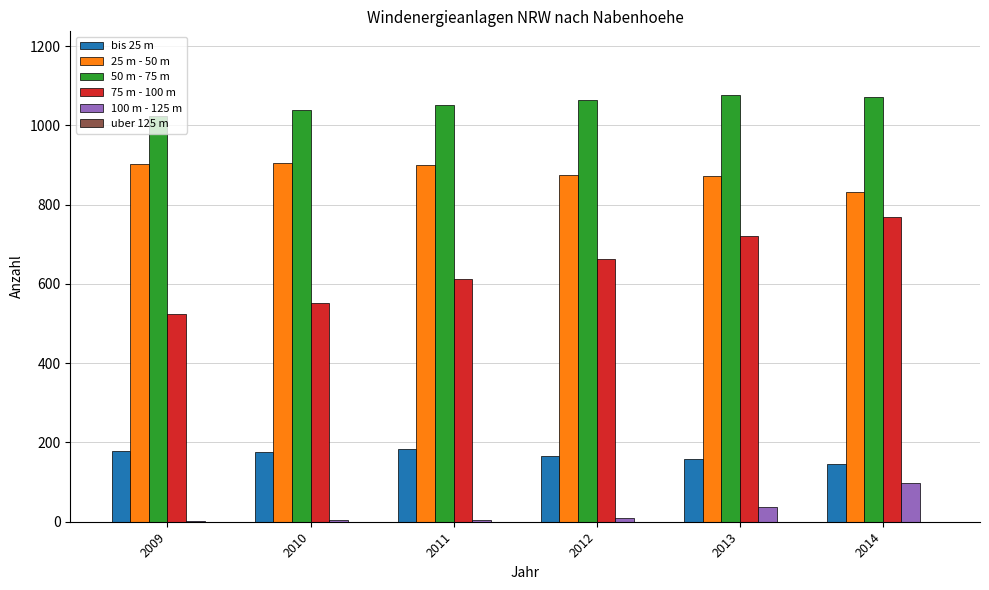

Is the value of 50 m - 75 m at 2014 greater than the value of 100 m - 125 m at 2010?

Yes